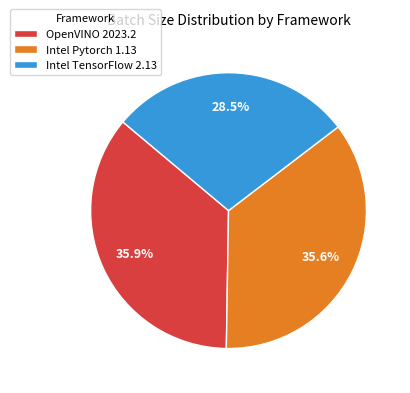

What is the ratio of the value at Intel TensorFlow 2.13 to the value at Intel Pytorch 1.13?

0.8